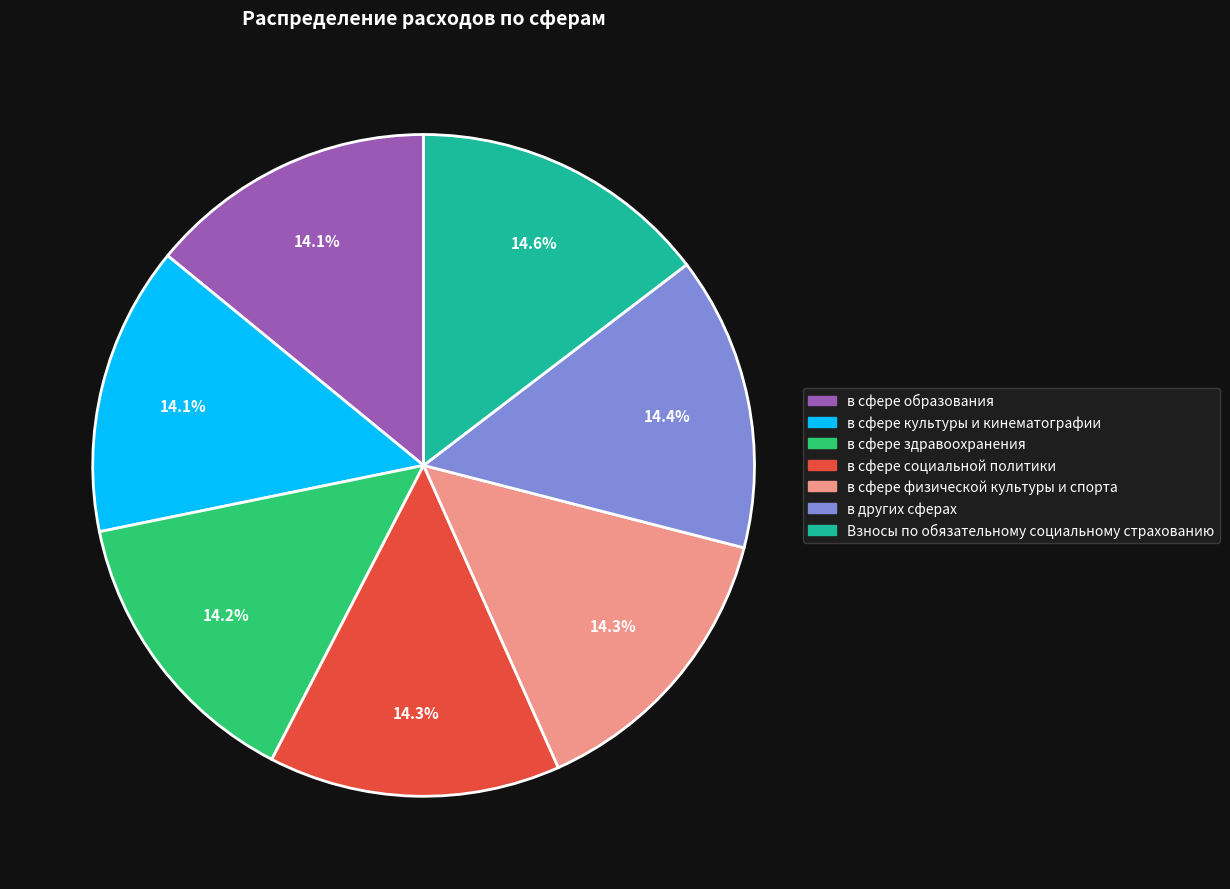

Is it true that в сфере культуры и кинематографии is 14% of the pie?

True